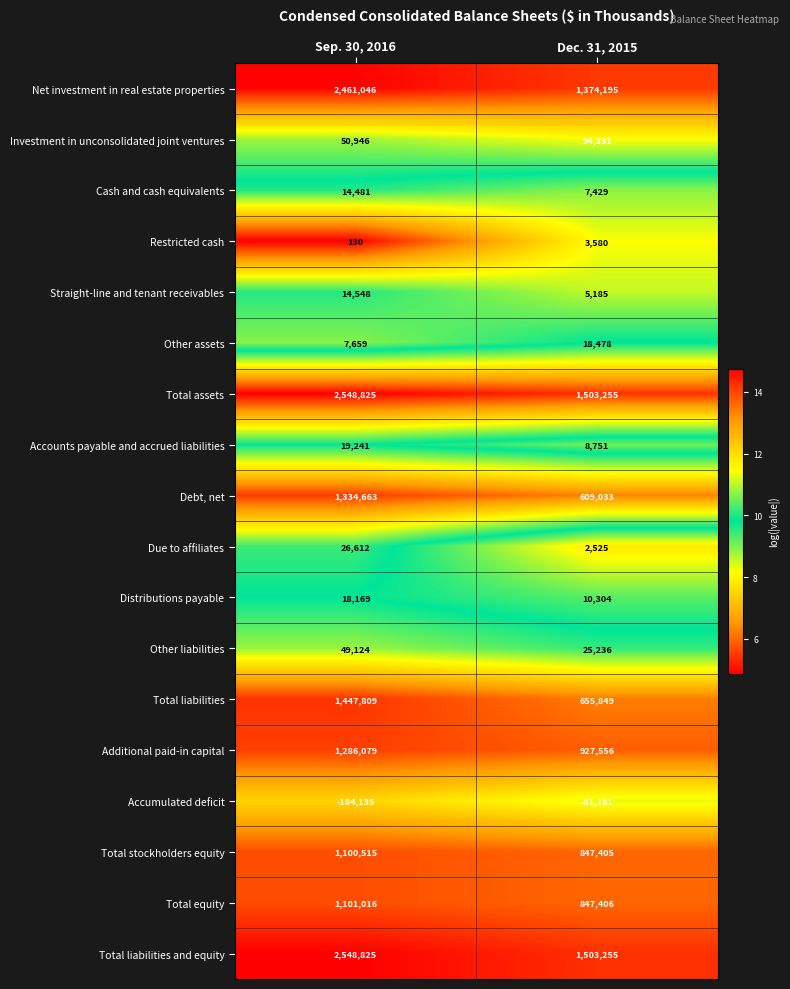

What is the total value across all series at Sep. 30, 2016?

13845553